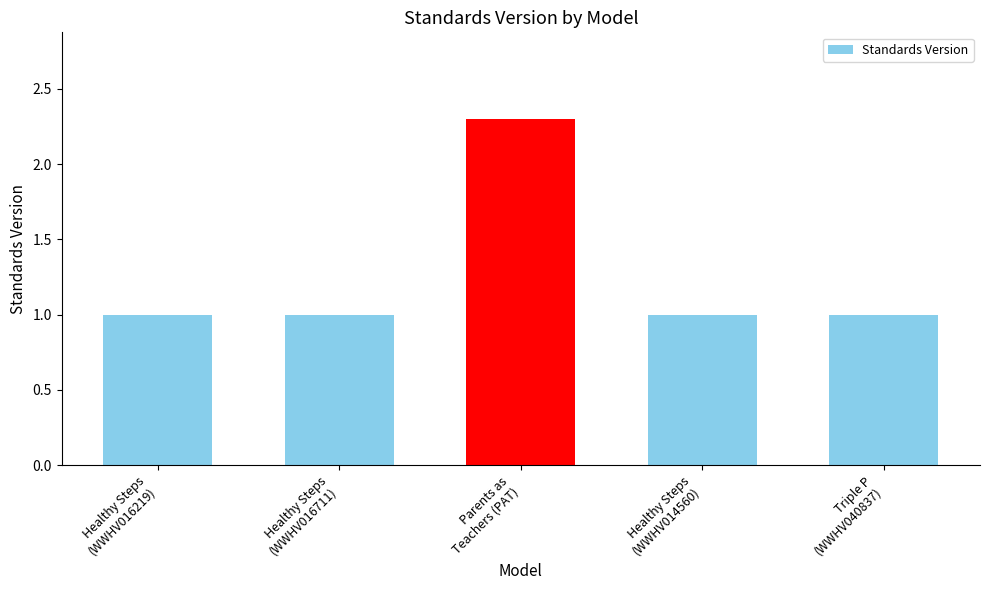

The chart shows a value of 1.0 at Healthy Steps
(WWHV014560). True or false?

True